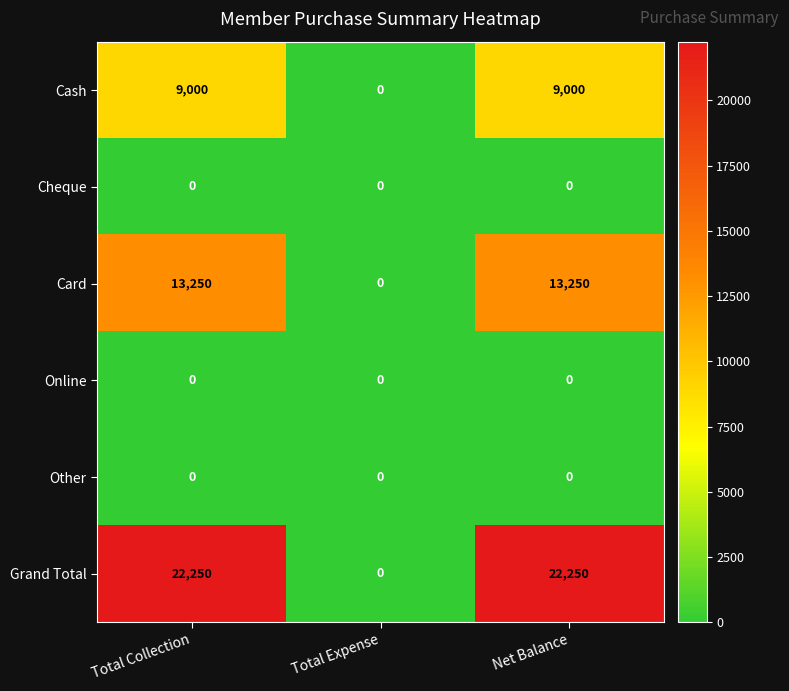

The value of Card at Net Balance is 13250. True or false?

True